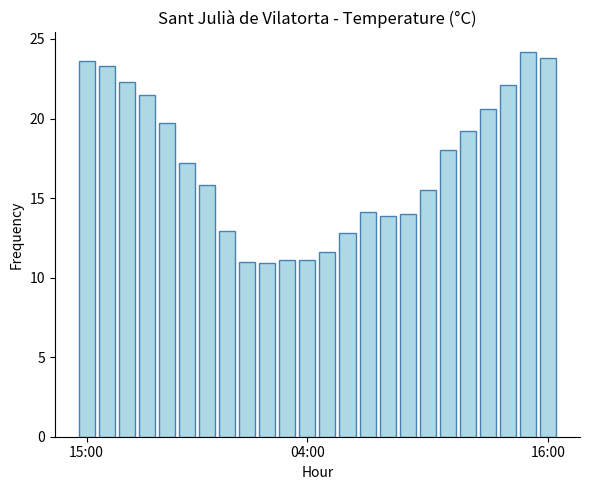

What is the smallest value displayed?

10.9